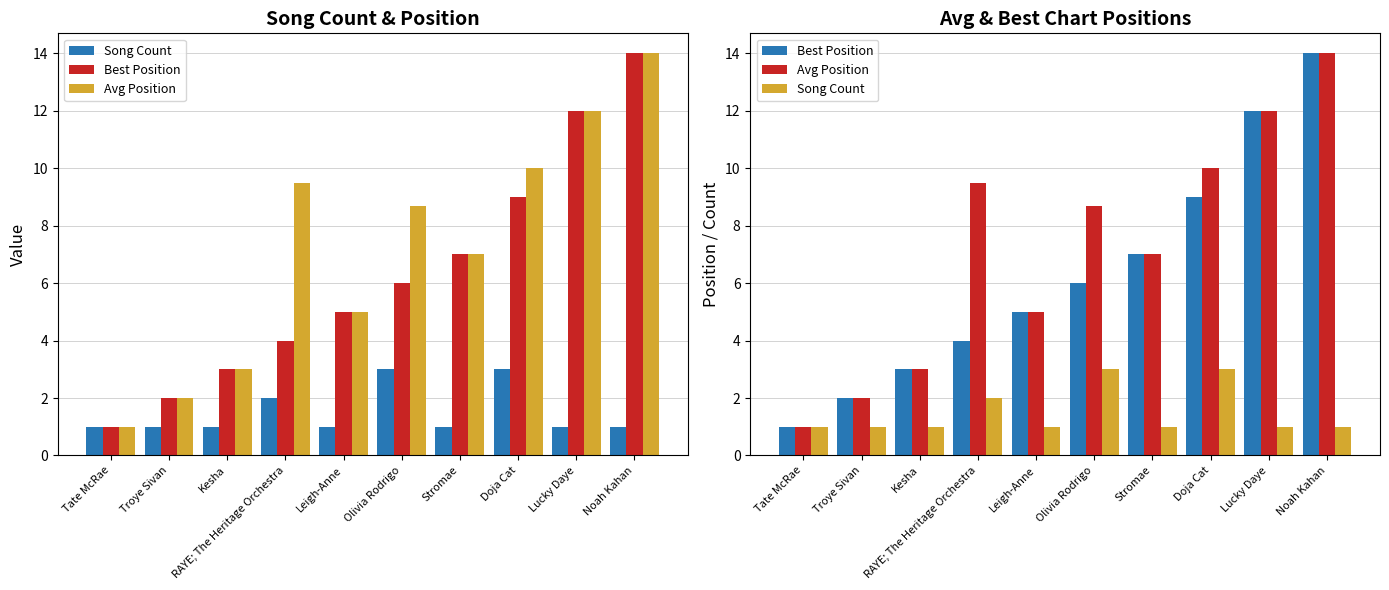

Is it true that Song Count equals 4.4 at Doja Cat?

False